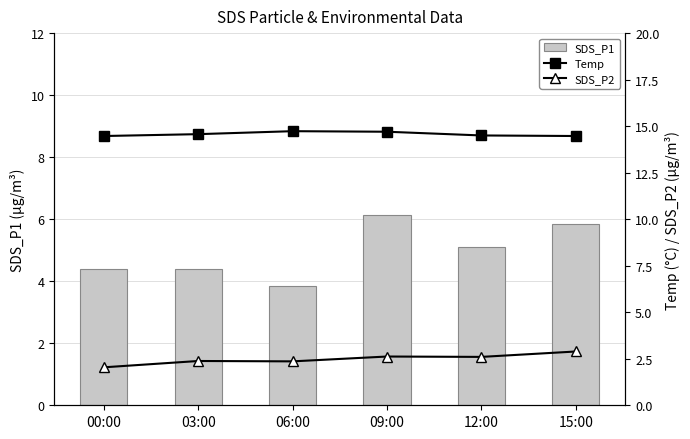

True or false: SDS_P1 has a value of 4.4 at 03:00.

True